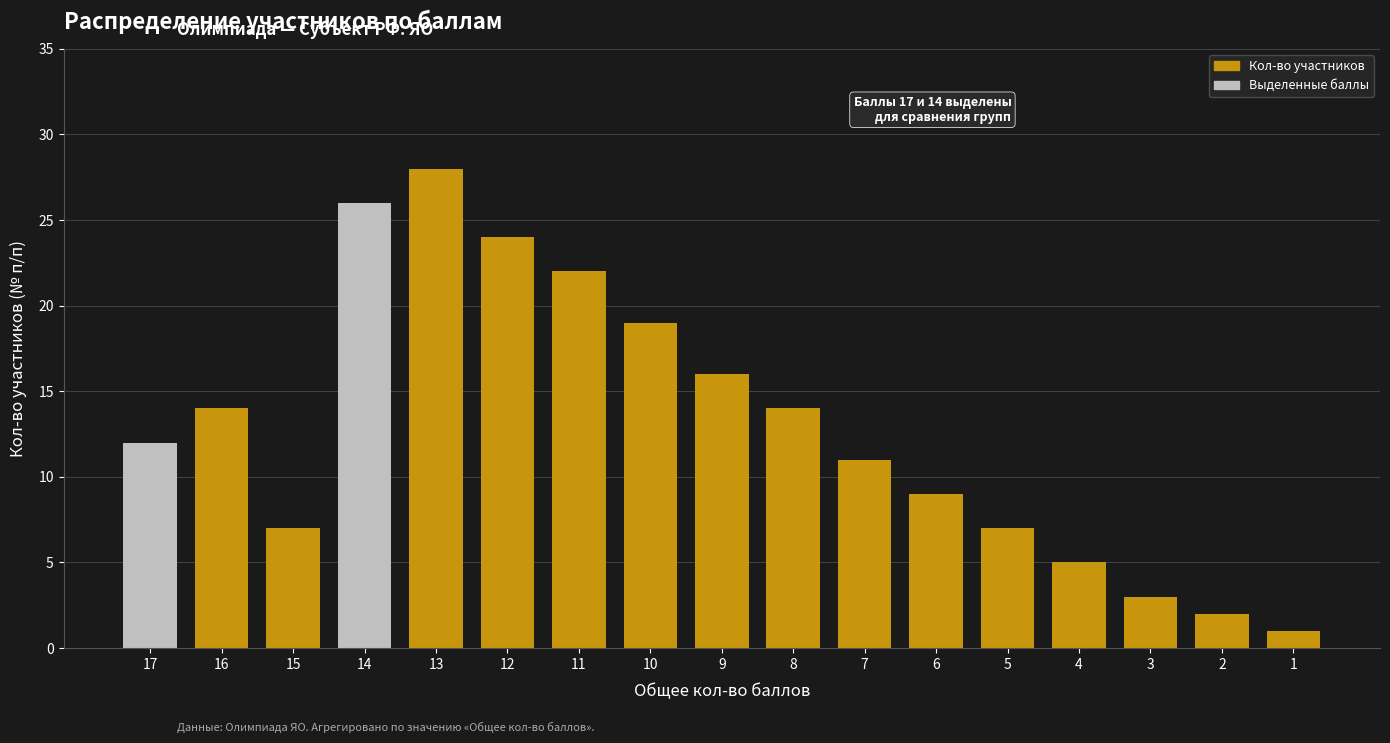

Reading left to right, extract all data points from this chart.

12	14	7	26	28	24	22	19	16	14	11	9	7	5	3	2	1